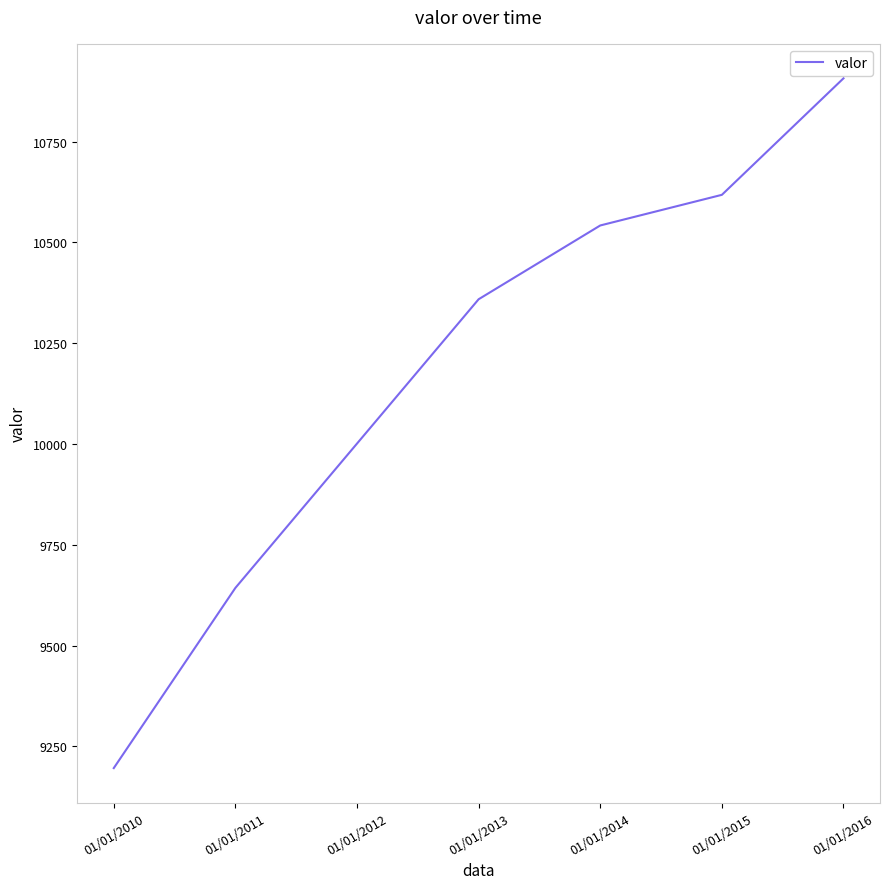

Is it true that the value at 01/01/2010 is 1991?

False